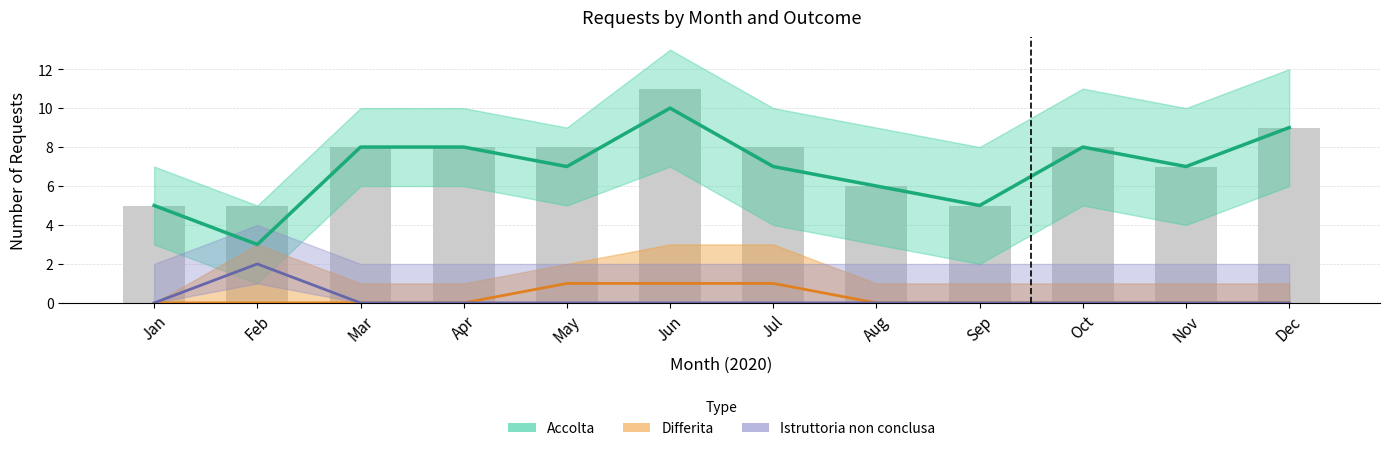

What is the difference between the maximum and minimum values in the Accolta series?

7